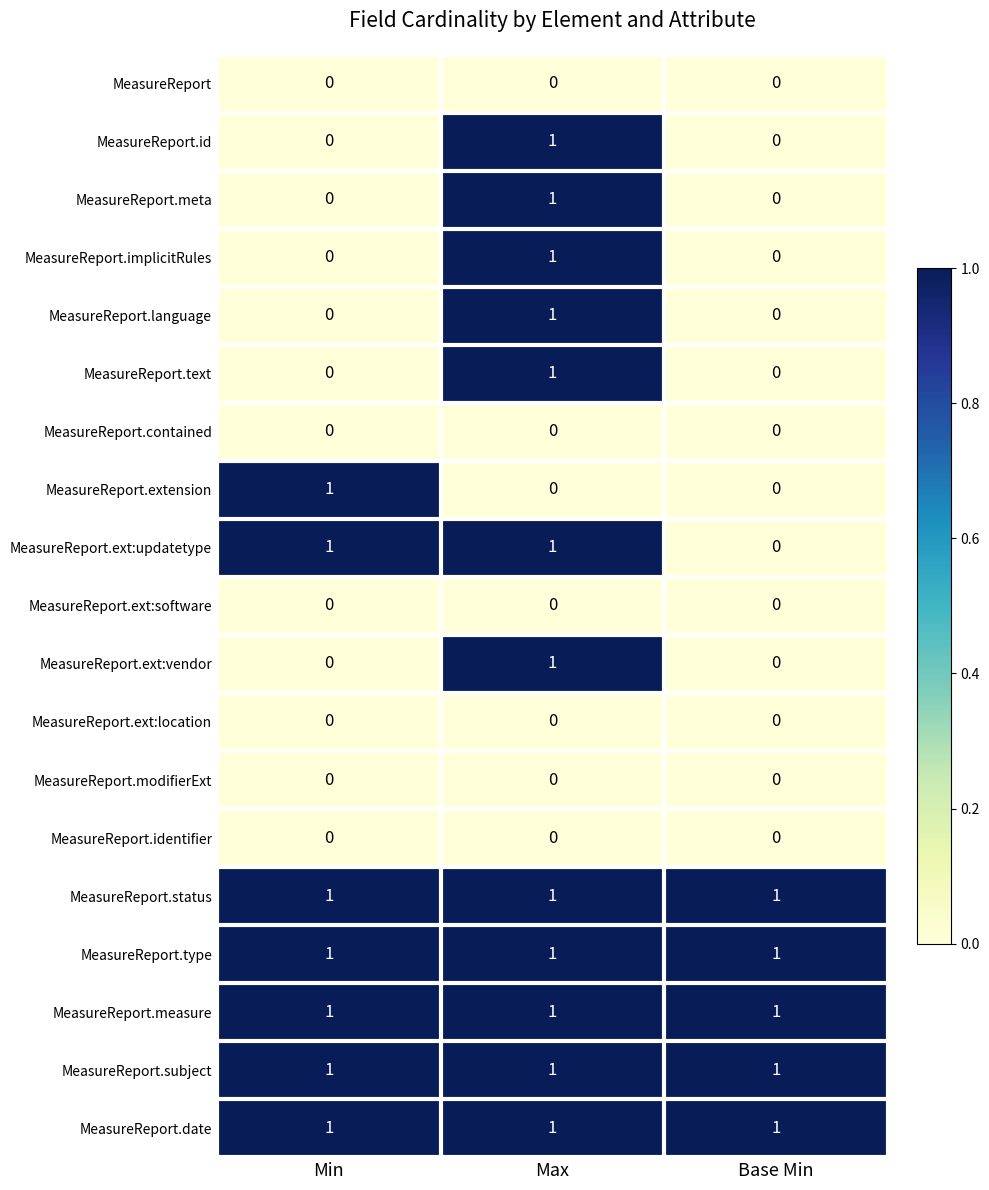

Is it true that MeasureReport.contained equals 0 at Max?

True